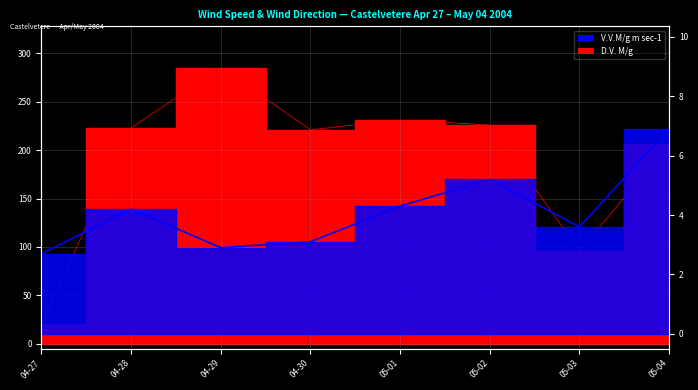

List the series in order of their peak value, highest first.

D.V. M/g, V.V.M/g m sec-1